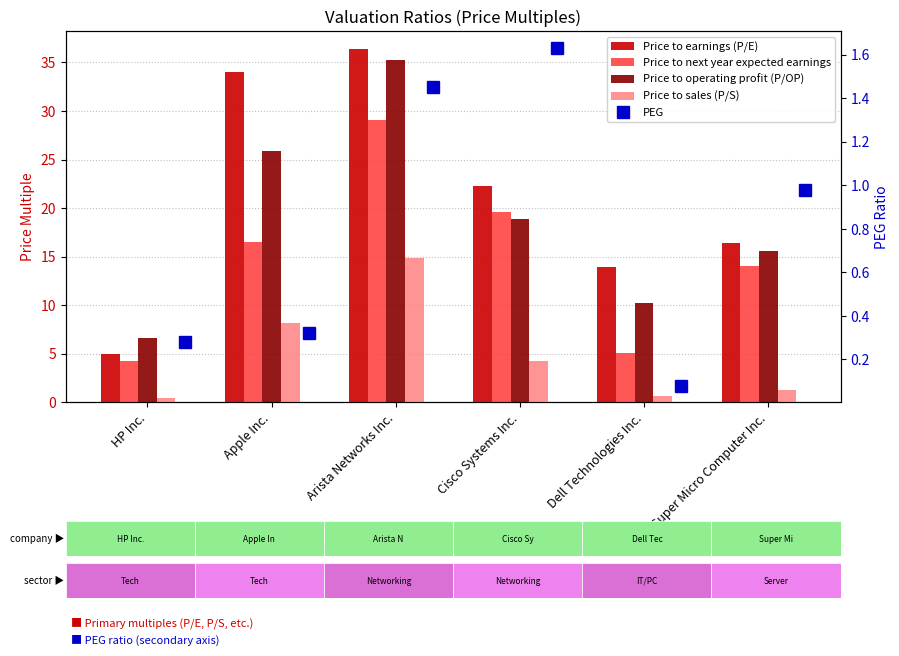

At how many categories does at least one series exceed 10?

5